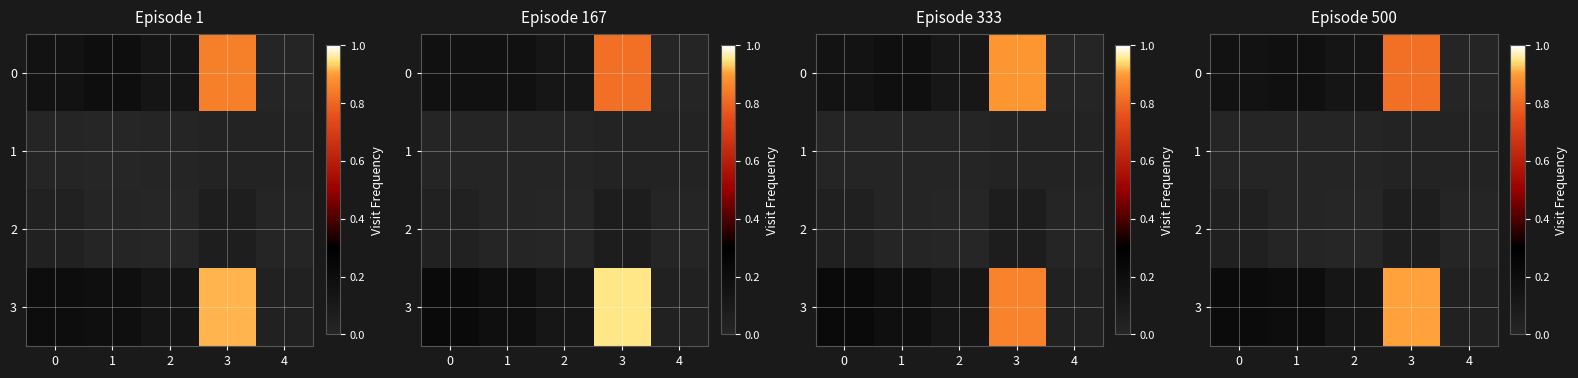

The 0 series shows 0.0 at 4. True or false?

True